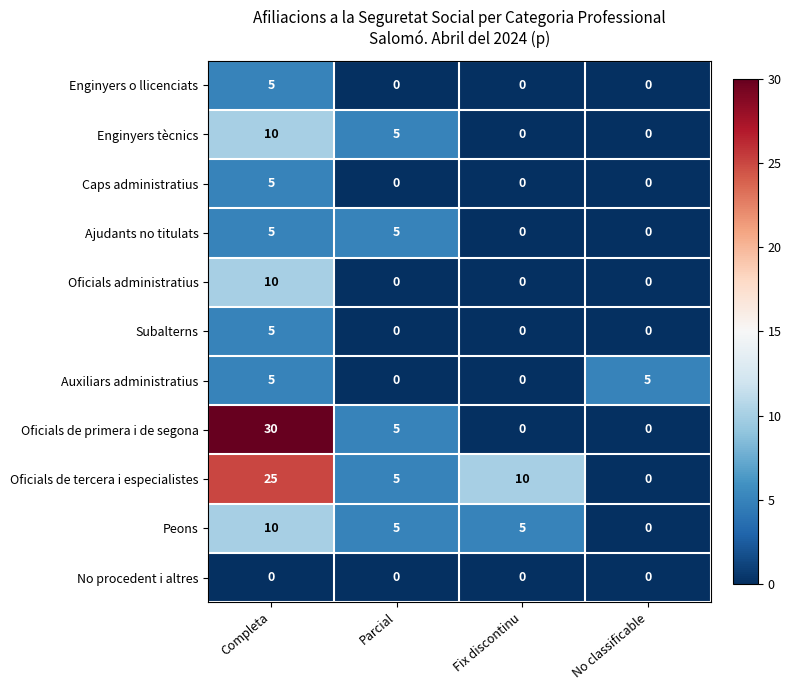

What is the spread (max minus min) of values at Completa?

30